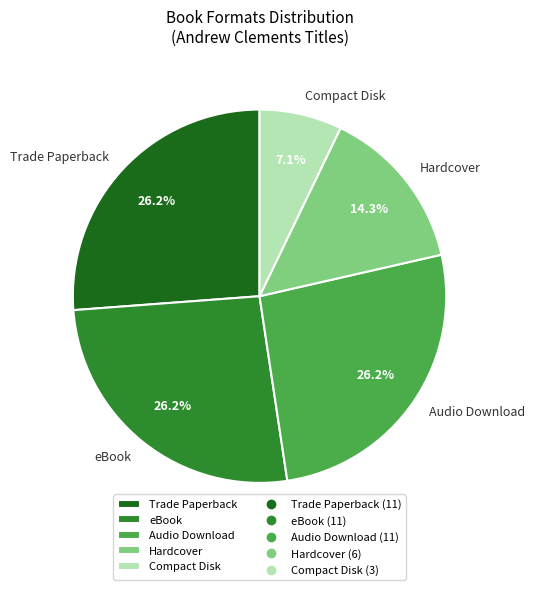

To the nearest percent, what portion does eBook represent?

26%